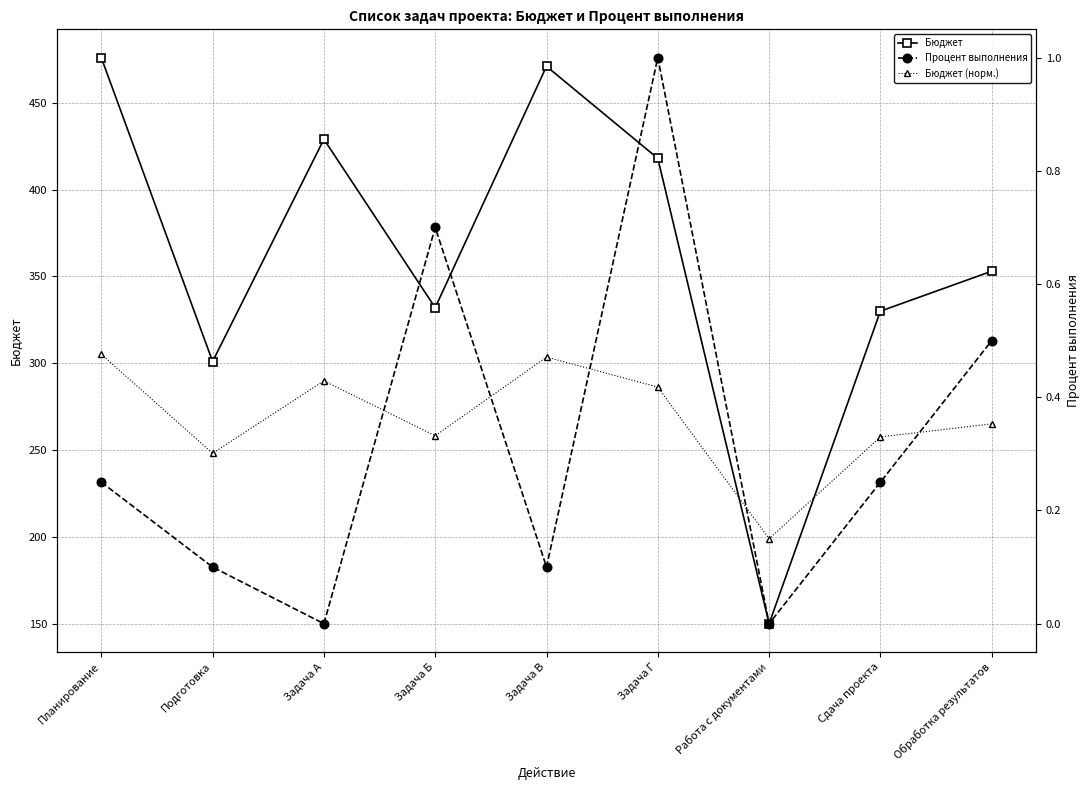

Which category has the lowest value in the Бюджет series?

Работа с документами